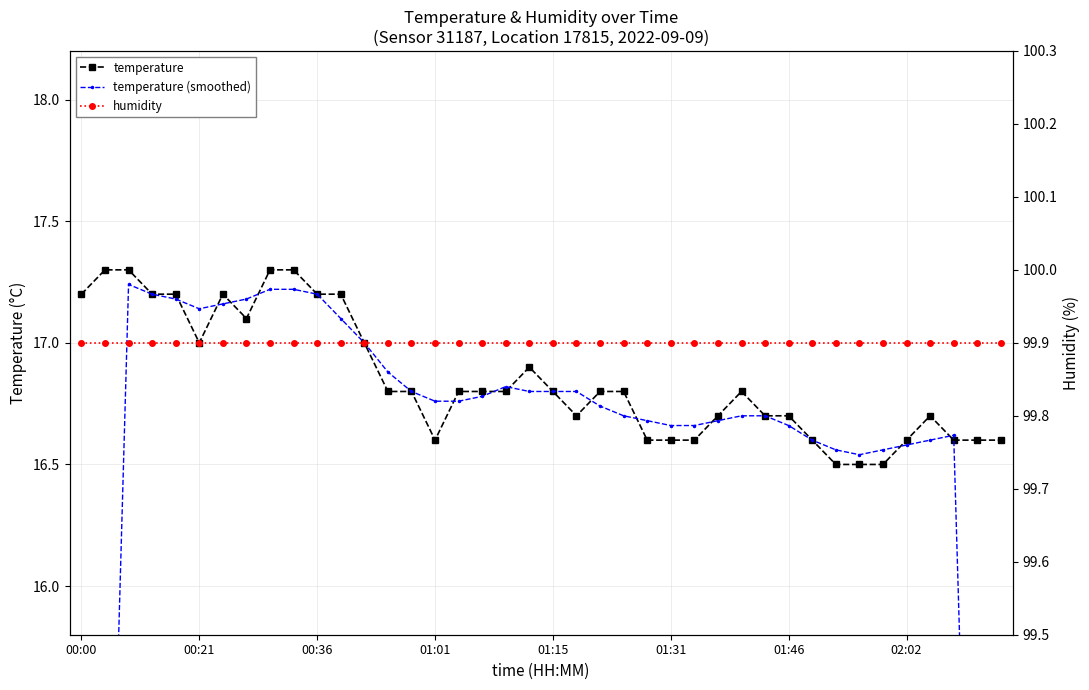

What is the minimum value for temperature?

16.5